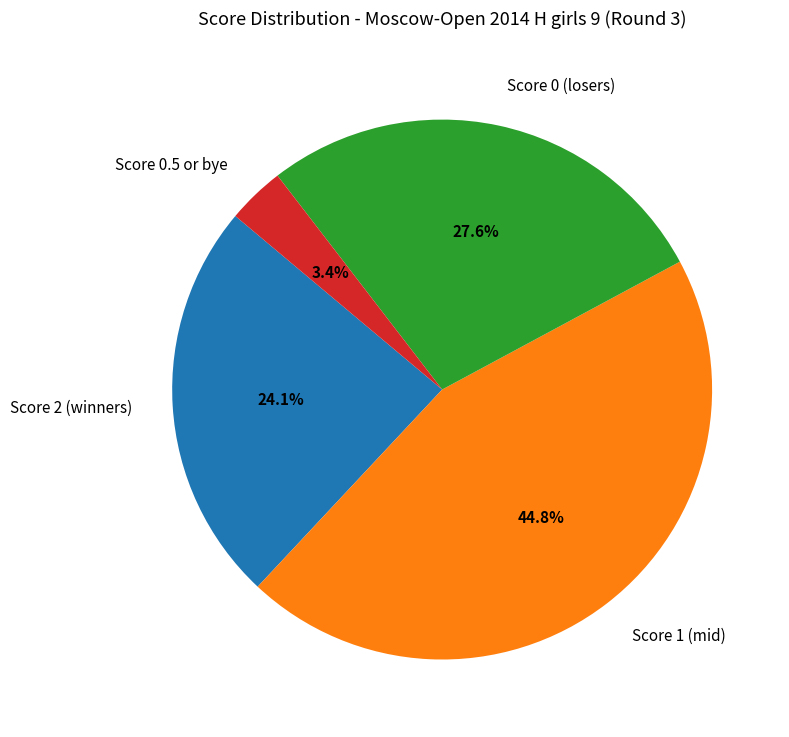

Is the sum of Score 0 (losers) and Score 0.5 or bye greater than half?

No